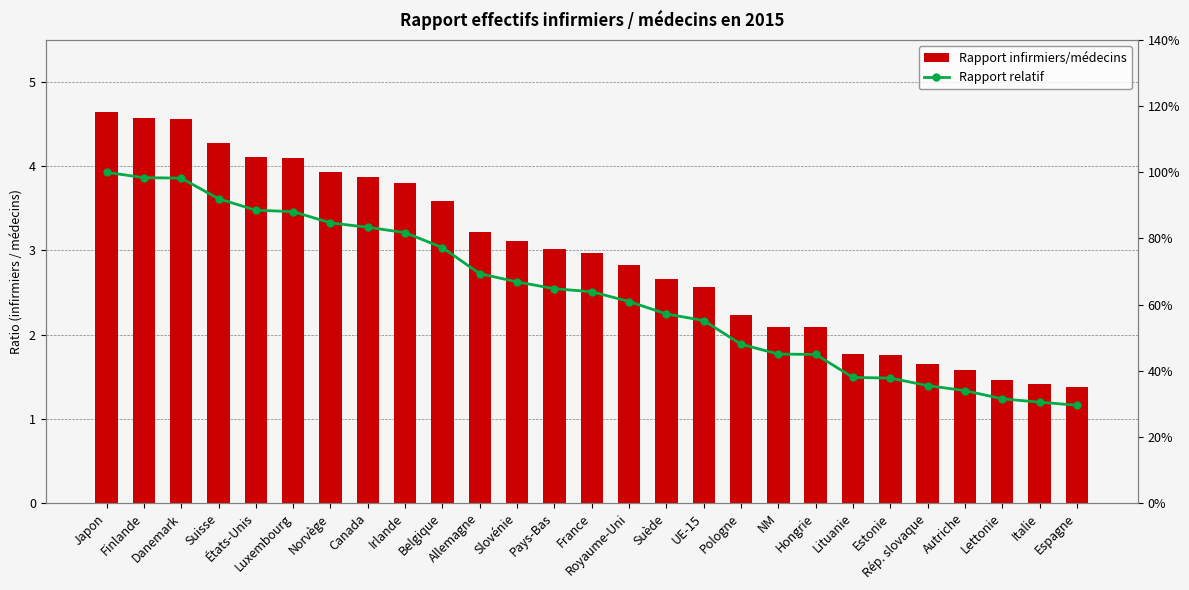

What is the value of the Rapport relatif bar at the 17th from the left?

0.6